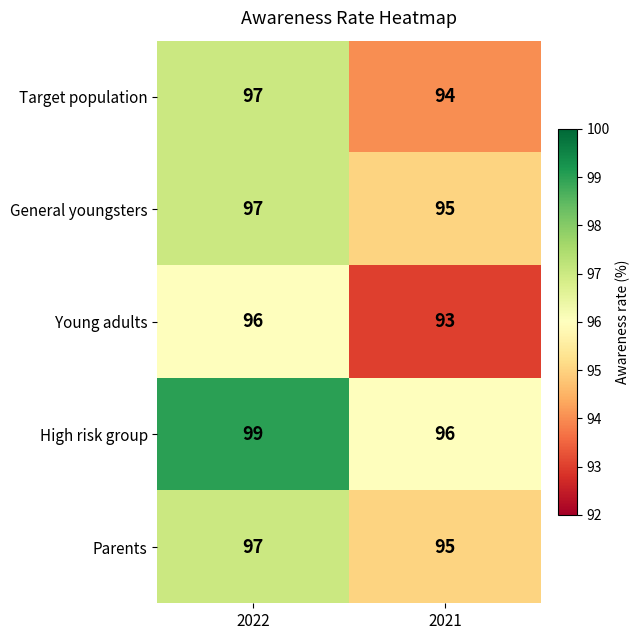

What is the spread (max minus min) of values at 2021?

3